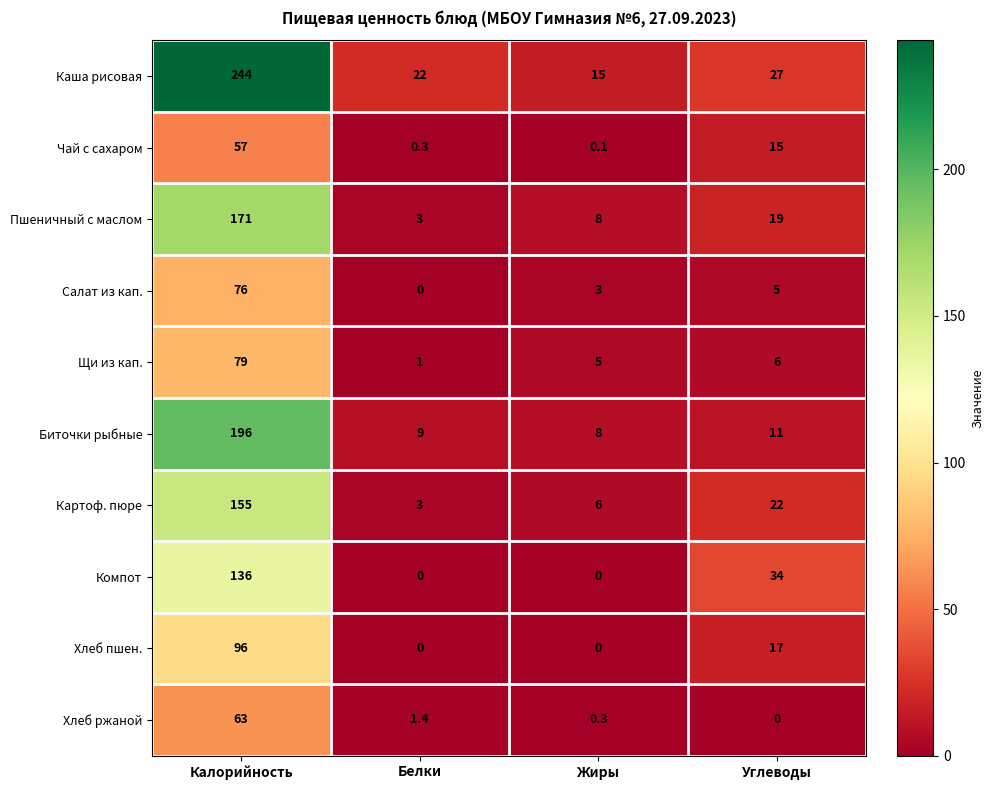

Rank the series by their maximum value, from highest to lowest.

Каша рисовая, Биточки рыбные, Пшеничный с маслом, Картоф. пюре, Компот, Хлеб пшен., Щи из кап., Салат из кап., Хлеб ржаной, Чай с сахаром